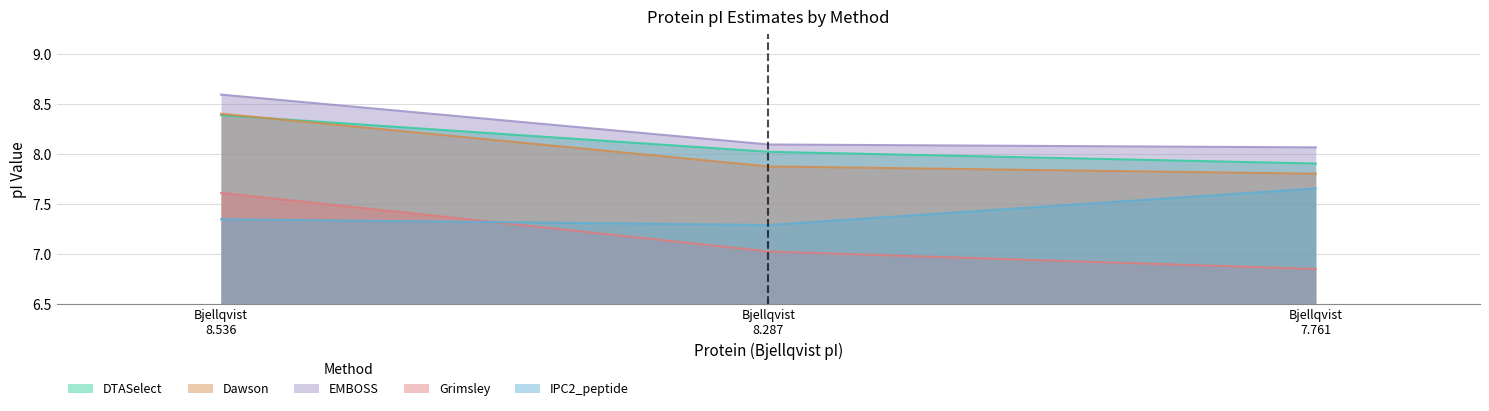

Which series has the largest total across all categories?

EMBOSS